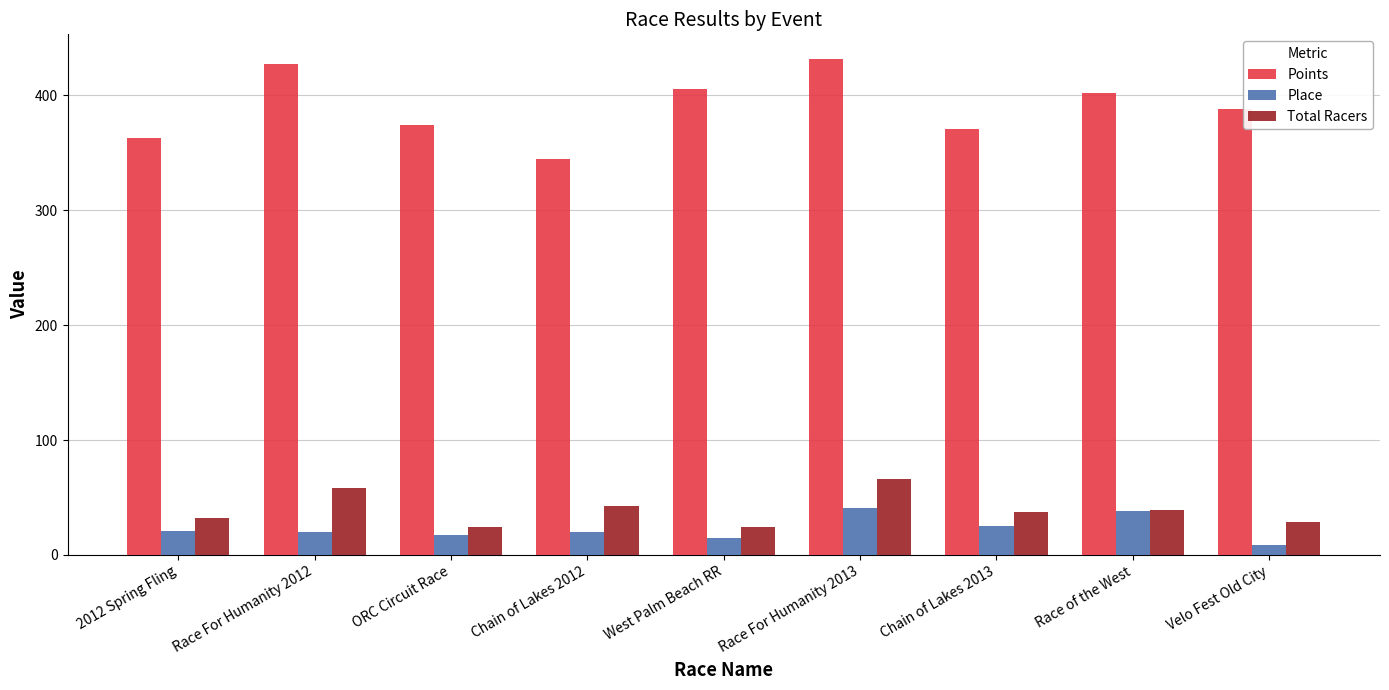

What is the maximum value for Place?

41.0